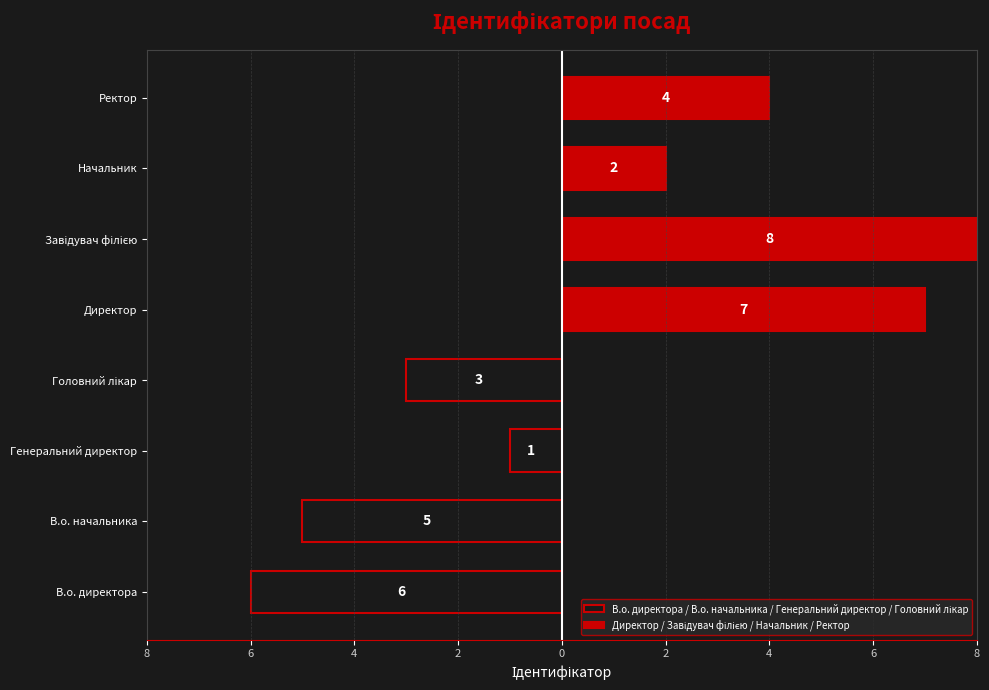

How many data points in Директор / Завідувач філією / Начальник / Ректор are above 7?

1